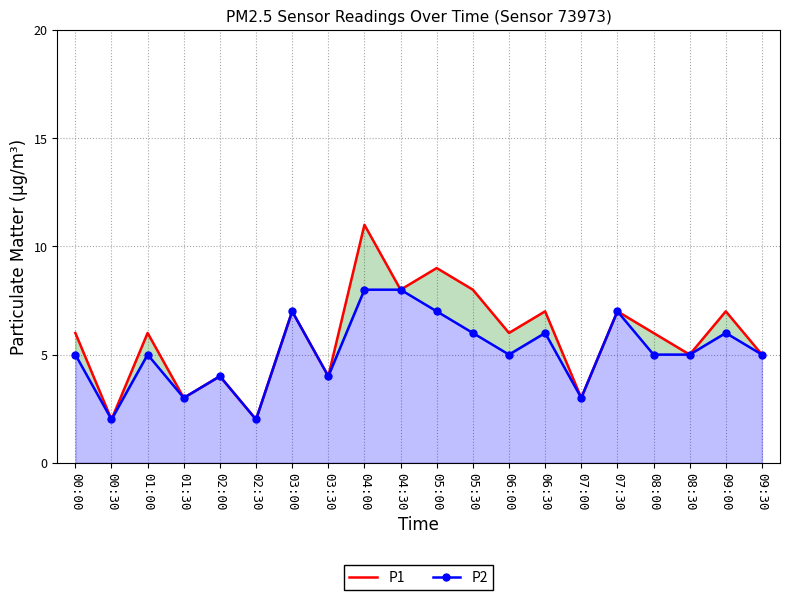

Reading left to right, what are all the values shown in this chart?

P1: 6	2	6	3	4	2	7	4	11	8	9	8	6	7	3	7	6	5	7	5
P2: 5	2	5	3	4	2	7	4	8	8	7	6	5	6	3	7	5	5	6	5